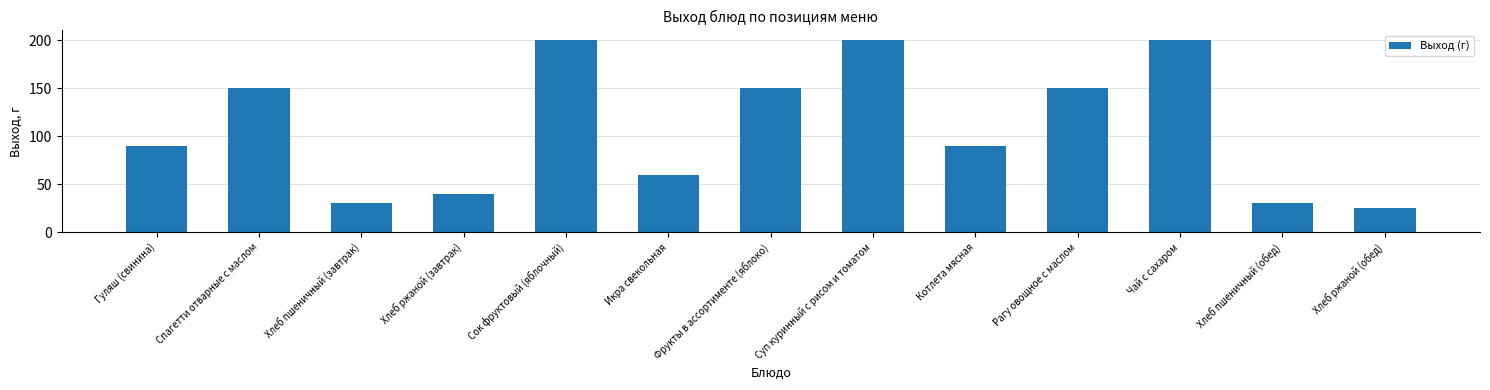

What is the change in value from Хлеб ржаной (завтрак) to Хлеб ржаной (обед)?

-15